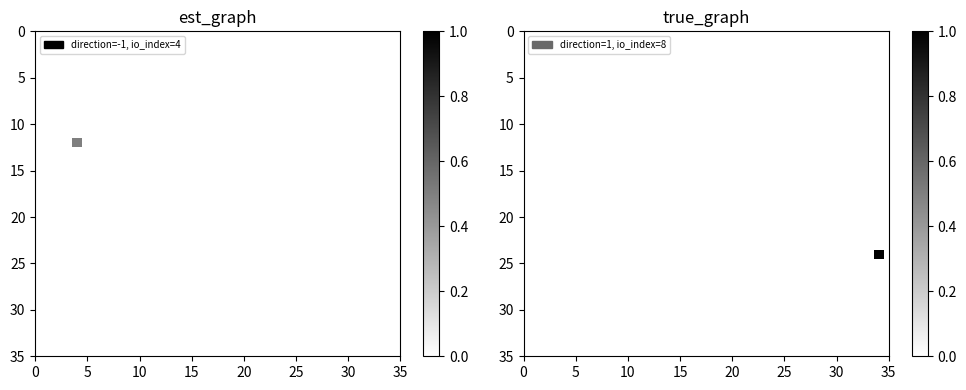

At how many categories does at least one series exceed 0?

1